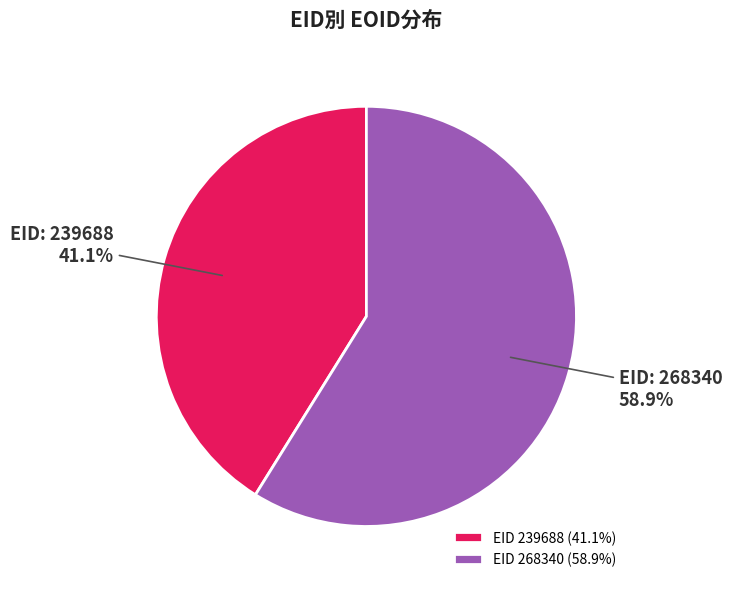

Which category has the biggest portion of the pie?

EID 268340 (58.9%)